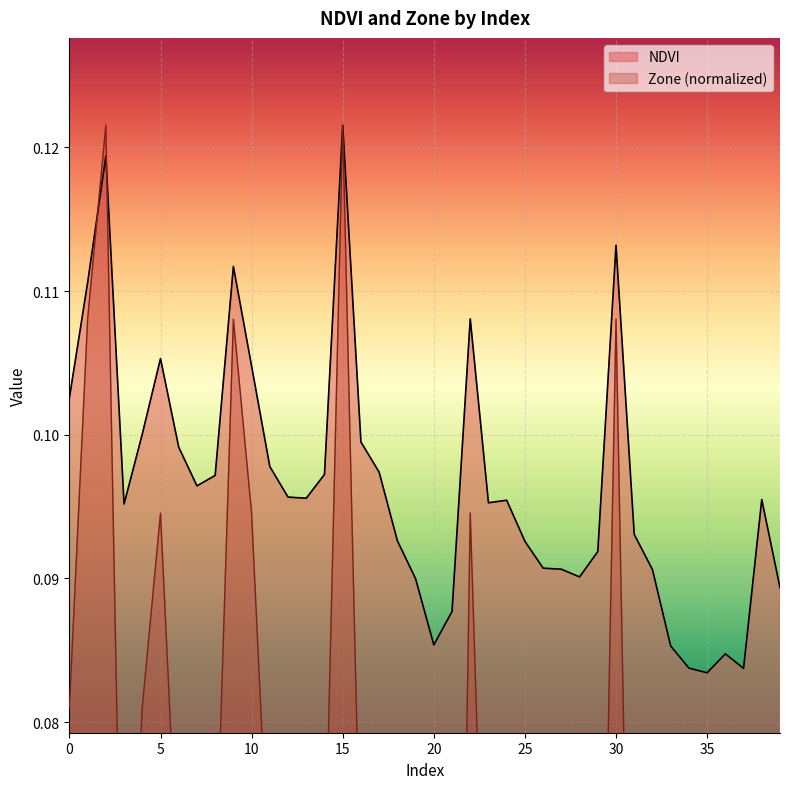

How many intersections are there between Zone and NDVI?

2